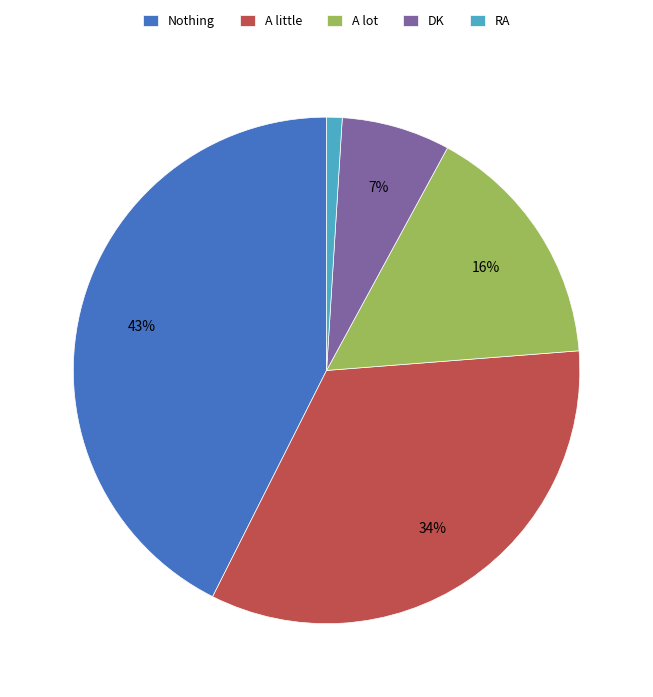

Which category has the biggest portion of the pie?

Nothing